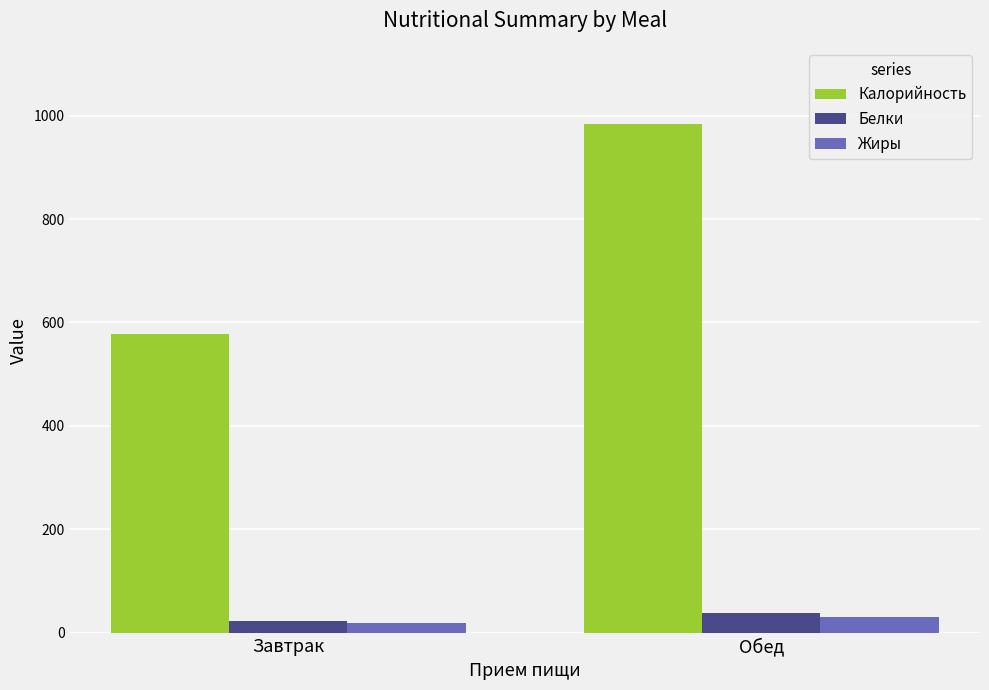

What is the average value of the Калорийность series?

780.7